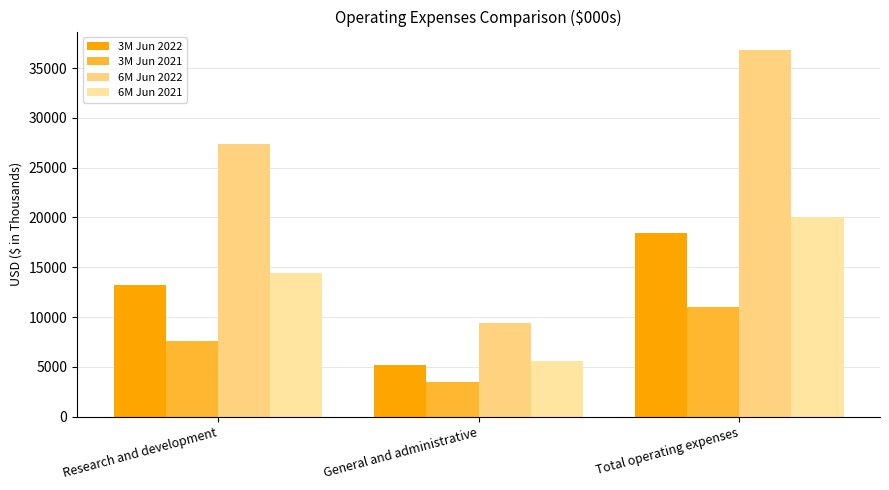

How many bars are there in total?

12